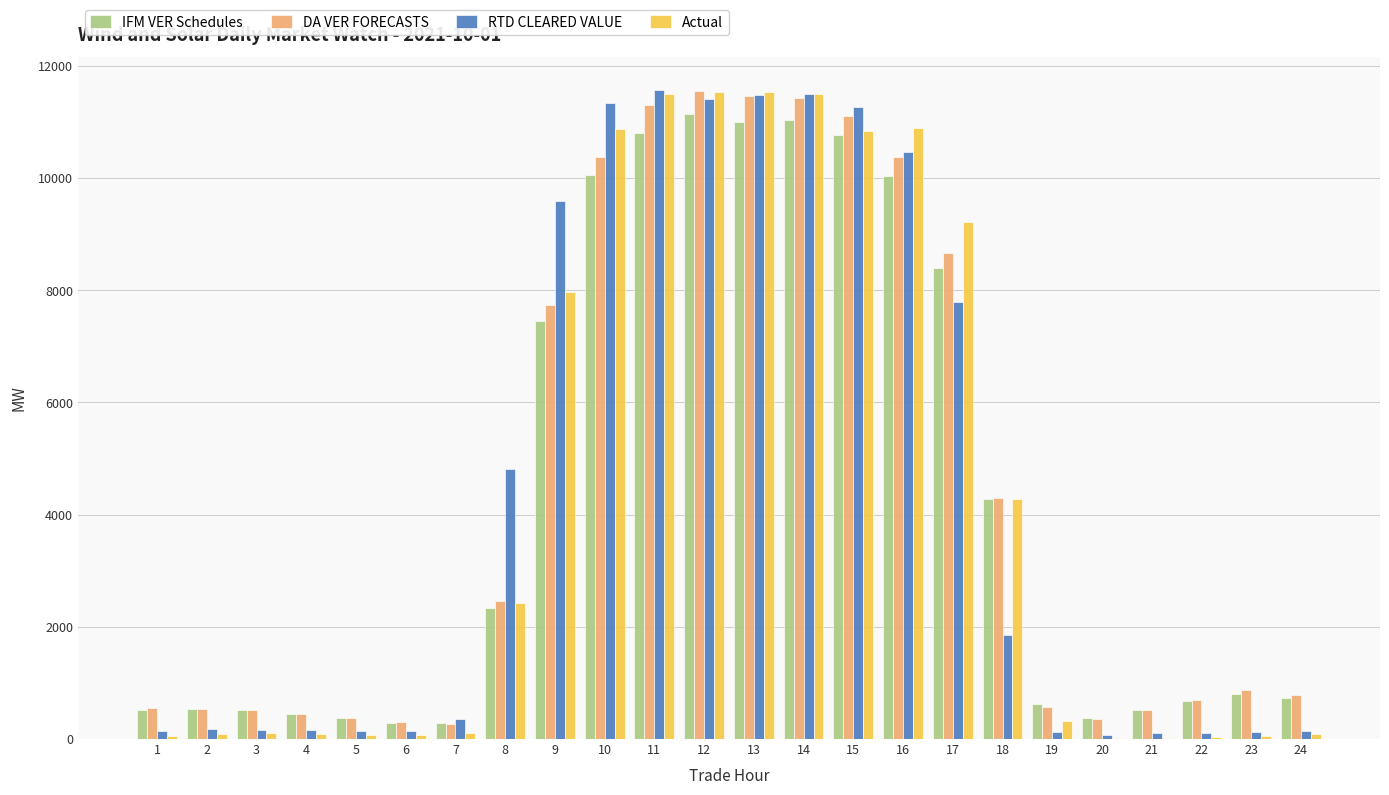

How many data points does each series have?

24